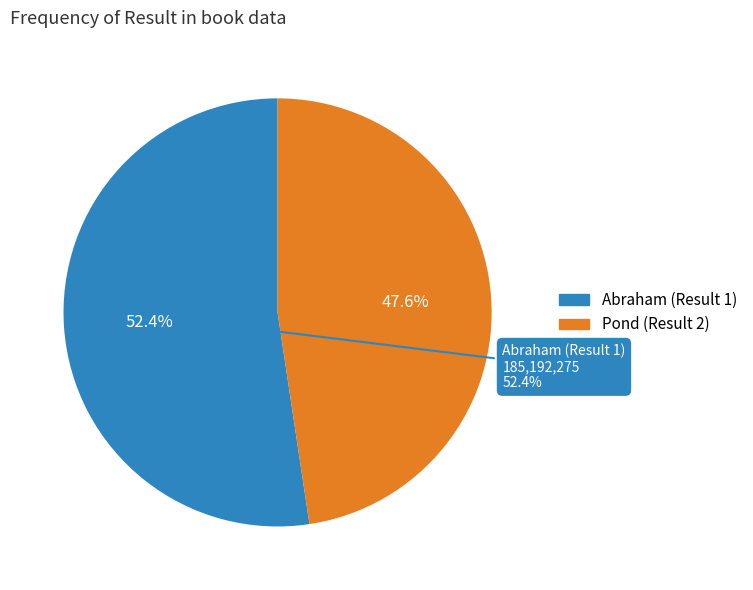

The Abraham (Result 1) slice represents 52% of the pie. True or false?

True